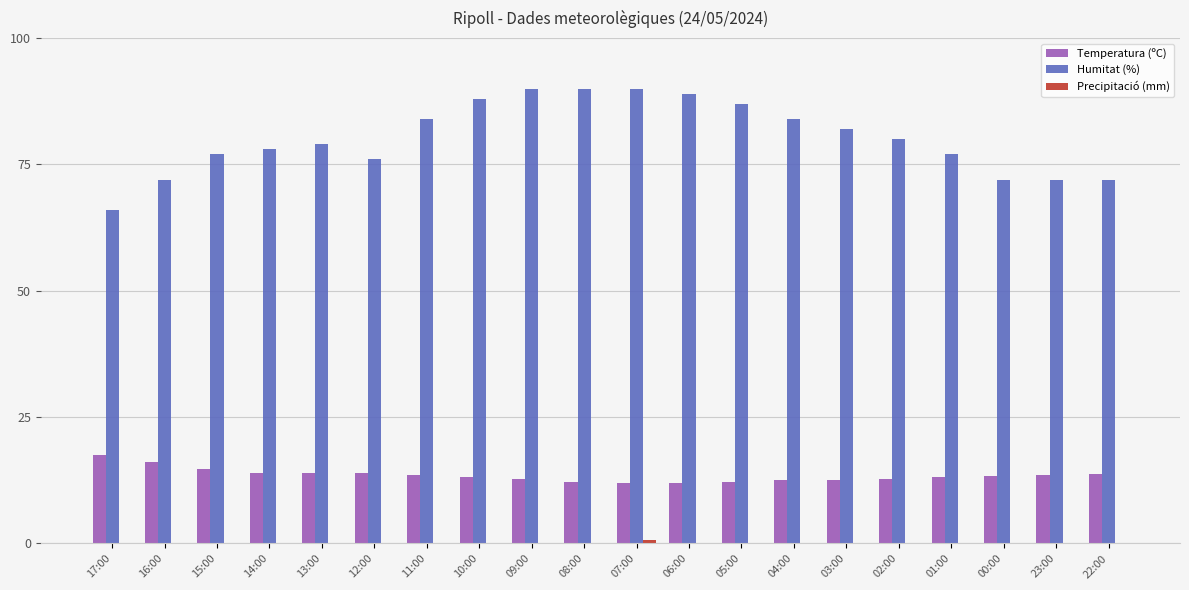

Which series has the largest total across all categories?

Humitat (%)